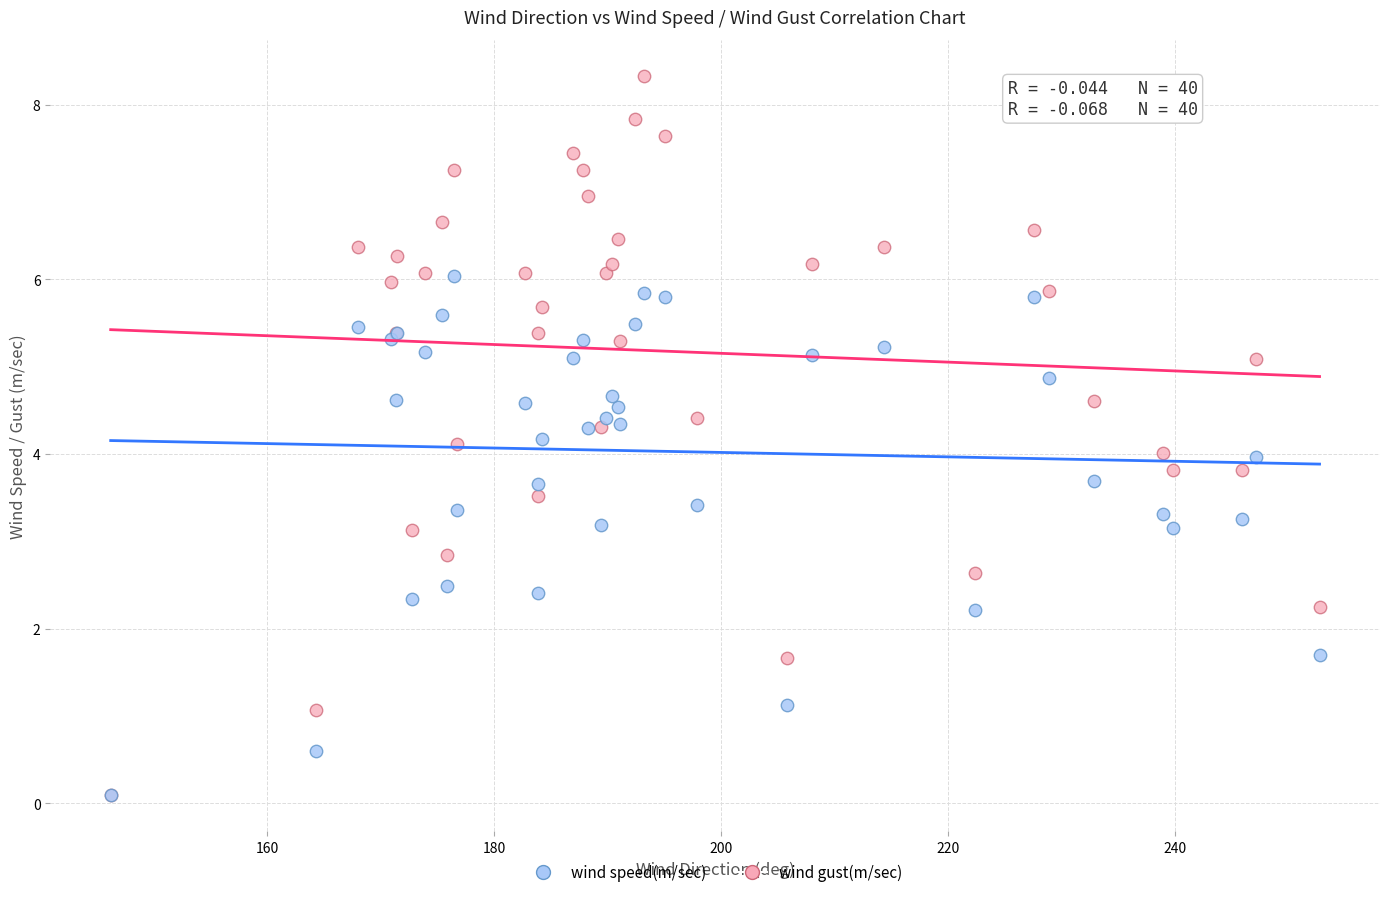

Which series has the largest Y range (max minus min)?

wind gust(m/sec)